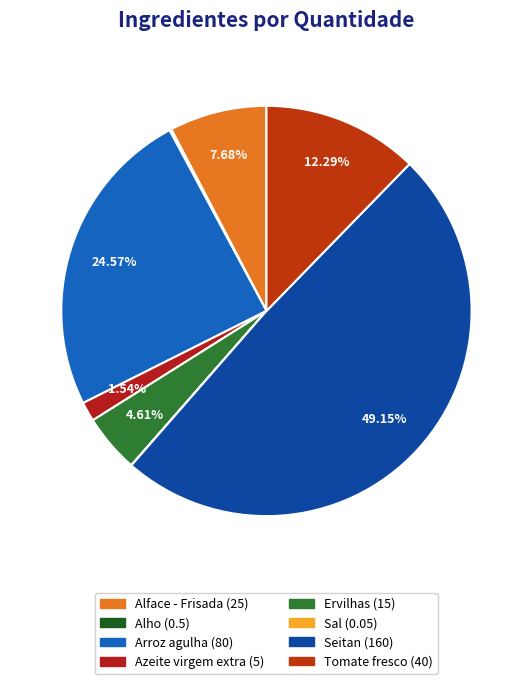

Is it true that Alface - Frisada is 15% of the pie?

False